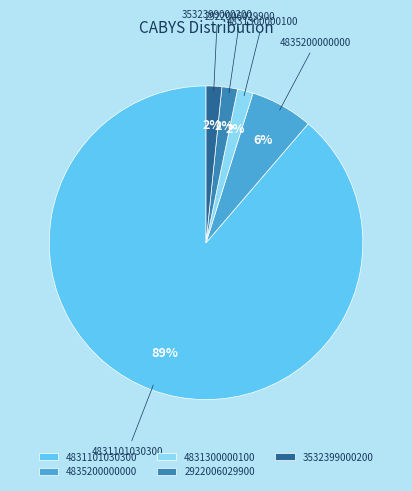

To the nearest percent, what is the average slice percentage?

20%